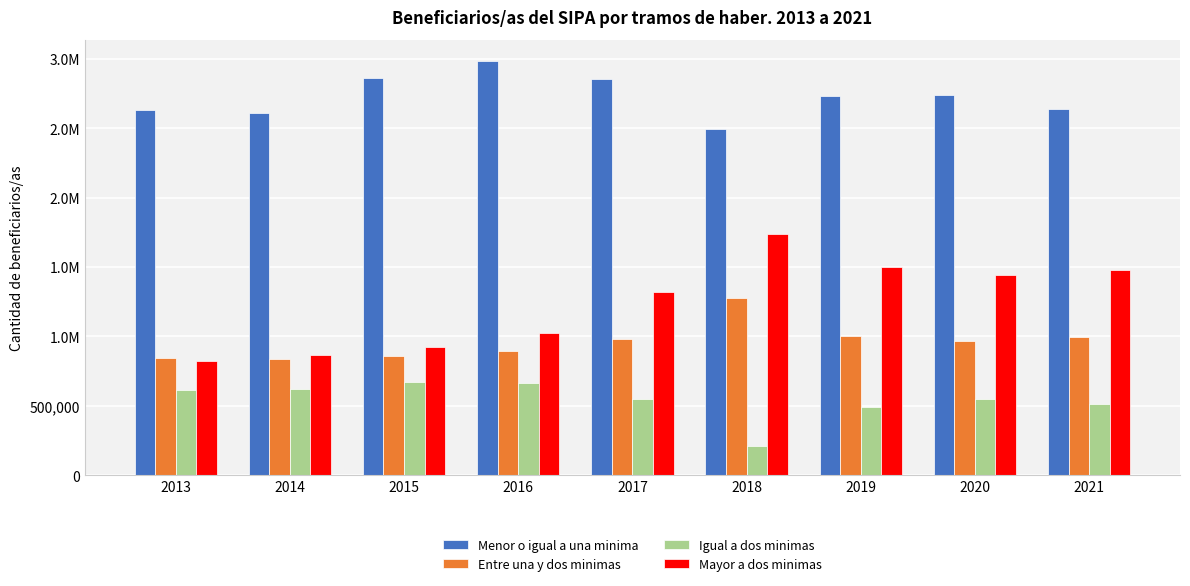

Are the bars horizontal?

No